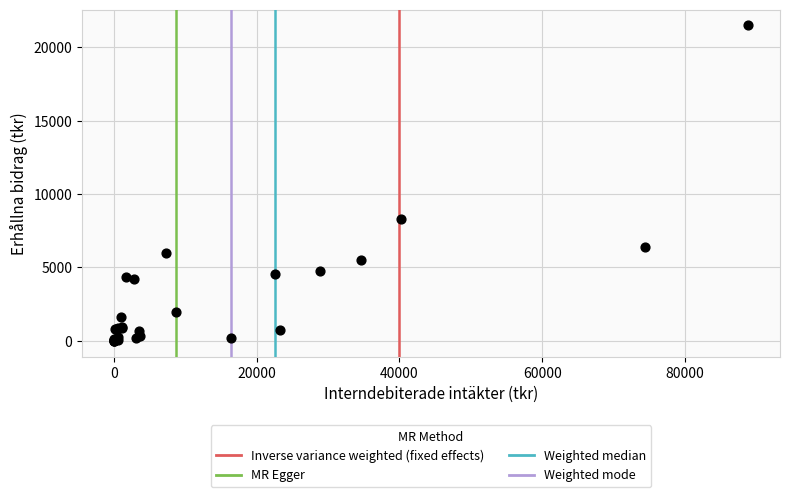

What Y value in the scatter plot is closest to 10750?

8330